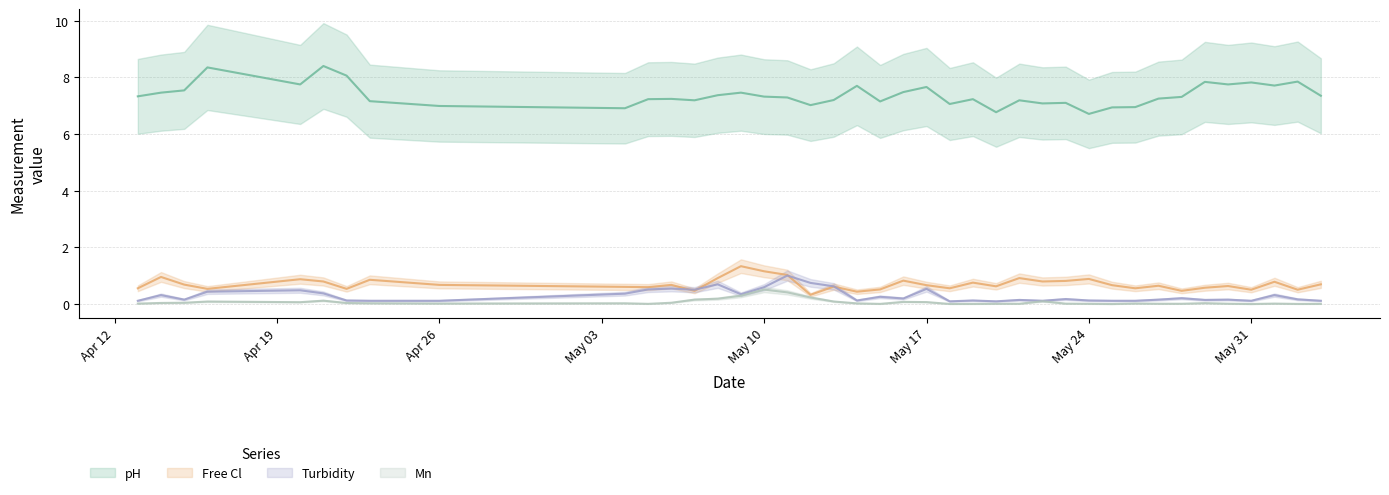

Between 05/18/2004 and 05/16/2004, which is larger?

05/16/2004